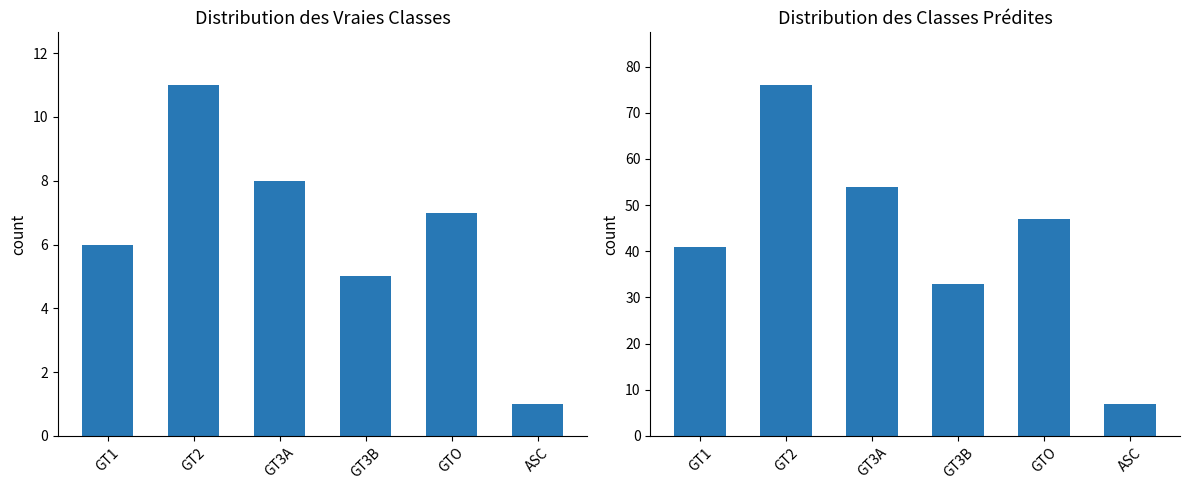

How many values in the Total laps series exceed 47?

2